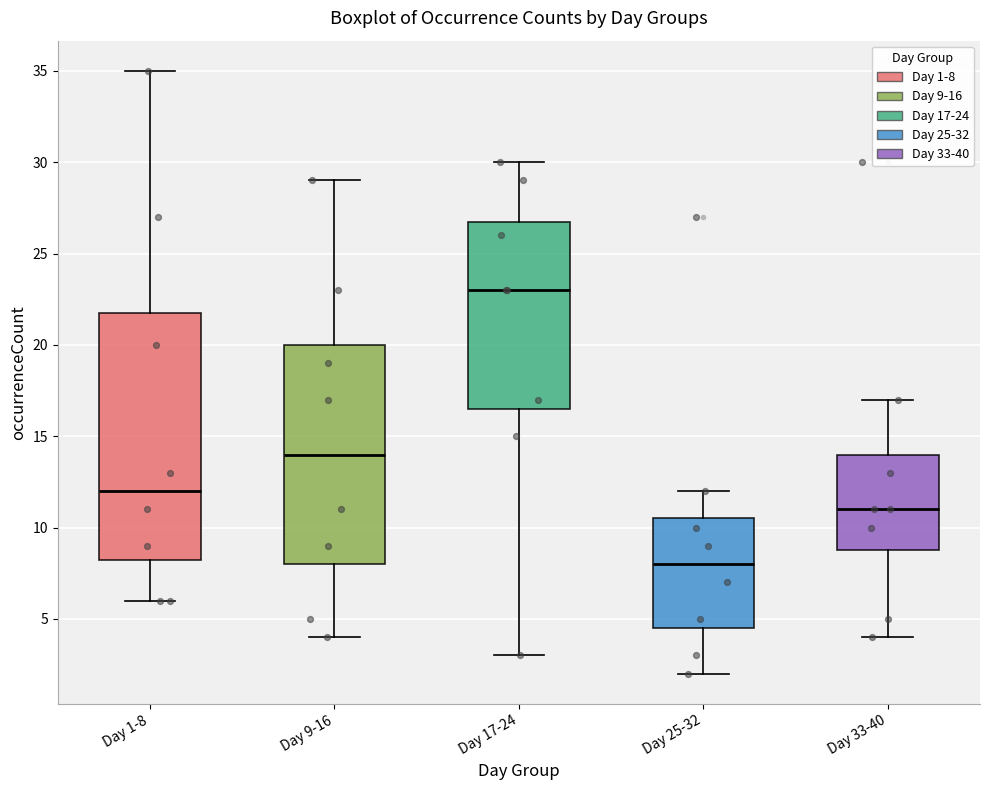

Which box is the tallest, from its lower edge to its upper edge?

Day 1-8